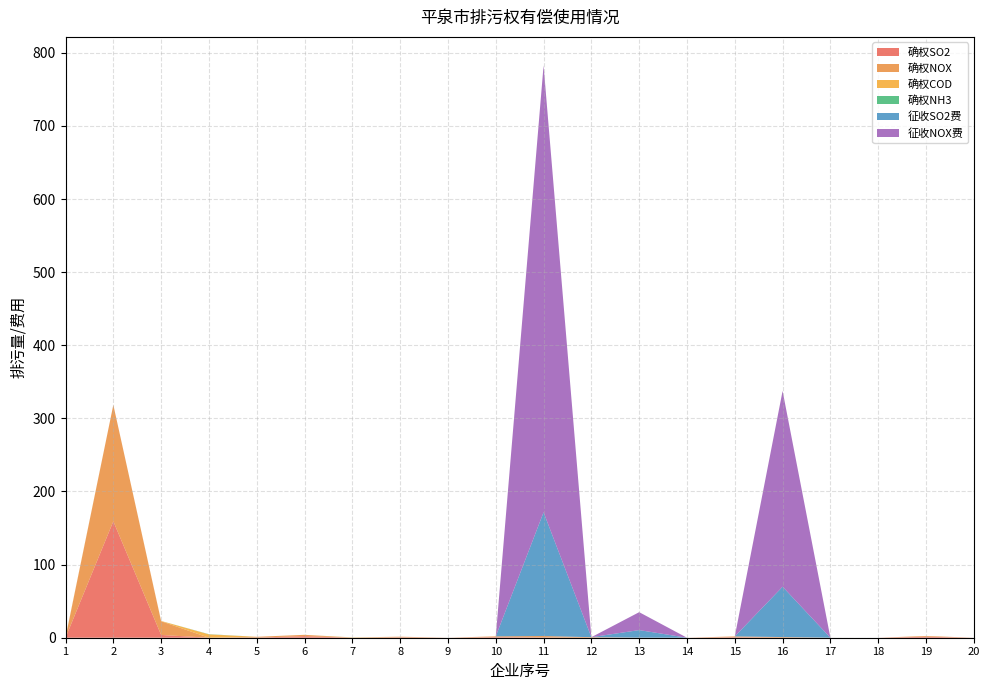

Reading left to right, what are all the values shown in this chart?

确权SO2: 0.0	159.2	3.8	0.0	0.2	2.1	0.0	0.5	0.0	0.8	0.4	0.1	0.0	0.0	0.7	0.2	0.0	0.0	1.4	0.0
确权NOX: 0.0	159.2	18.8	0.0	1.1	1.8	0.0	0.9	0.0	1.0	1.9	0.6	0.1	0.0	1.1	0.8	0.0	0.0	1.0	0.0
确权COD: 0.6	0.0	0.3	4.6	0.0	0.0	0.4	0.0	0.0	0.0	0.0	0.0	0.0	0.0	0.0	0.0	0.0	0.0	0.0	0.0
确权NH3: 0.1	0.0	0.0	0.3	0.0	0.0	0.0	0.0	0.0	0.0	0.0	0.0	0.0	0.0	0.0	0.0	0.0	0.0	0.0	0.0
征收SO2费: 0.0	0.0	0.0	0.0	0.0	0.0	0.0	0.0	0.0	0.0	169.2	0.0	10.3	0.0	0.0	68.8	0.0	0.0	0.0	0.0
征收NOX费: 0.0	0.0	0.0	0.0	0.0	0.0	0.0	0.0	0.0	0.0	611.1	0.0	24.5	0.0	0.0	267.8	0.0	0.0	0.0	0.0